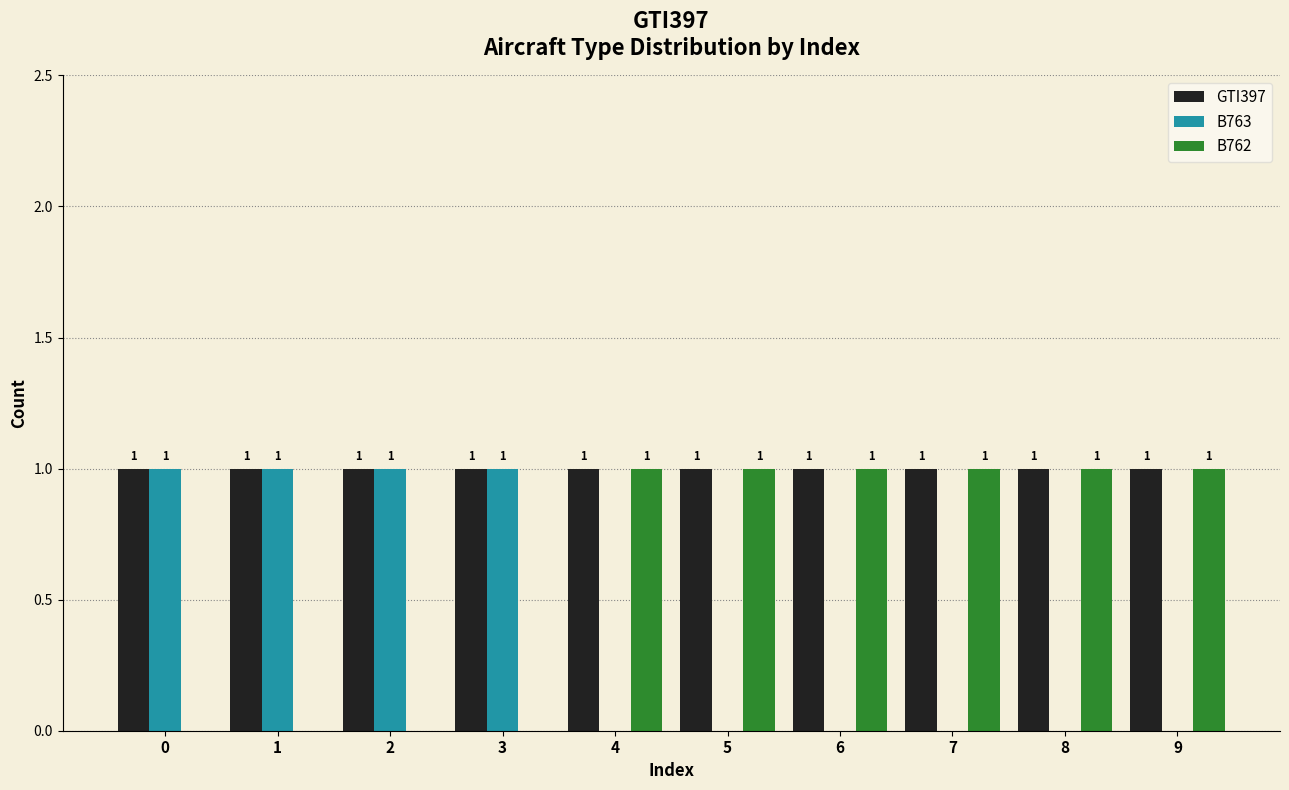

The value of B762 at 9 is 1. True or false?

True